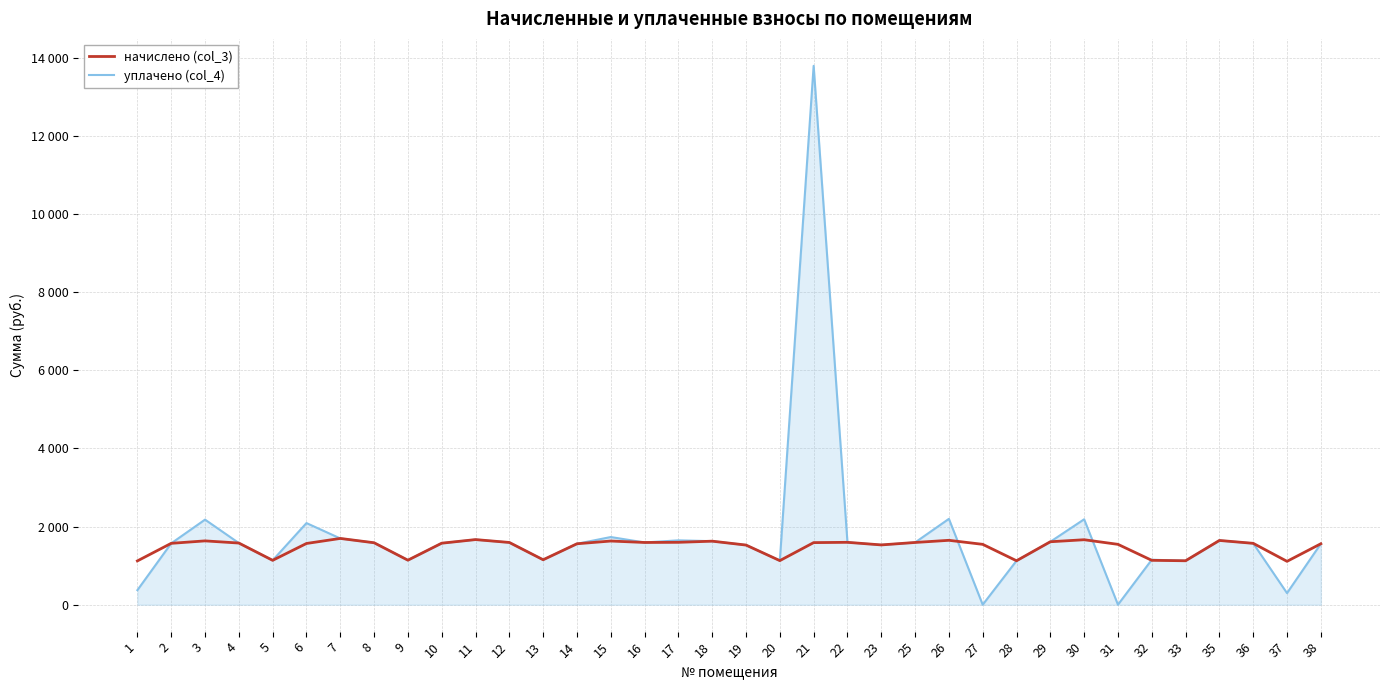

Where does the уплачено (col_4) series first go above 1578?

3